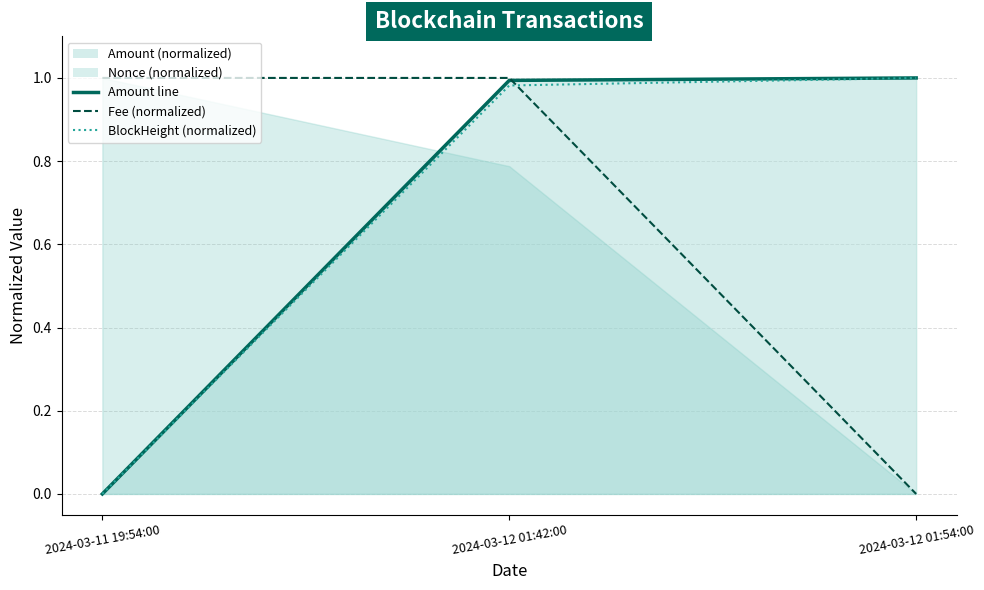

What is the maximum value shown in the chart?

1.0